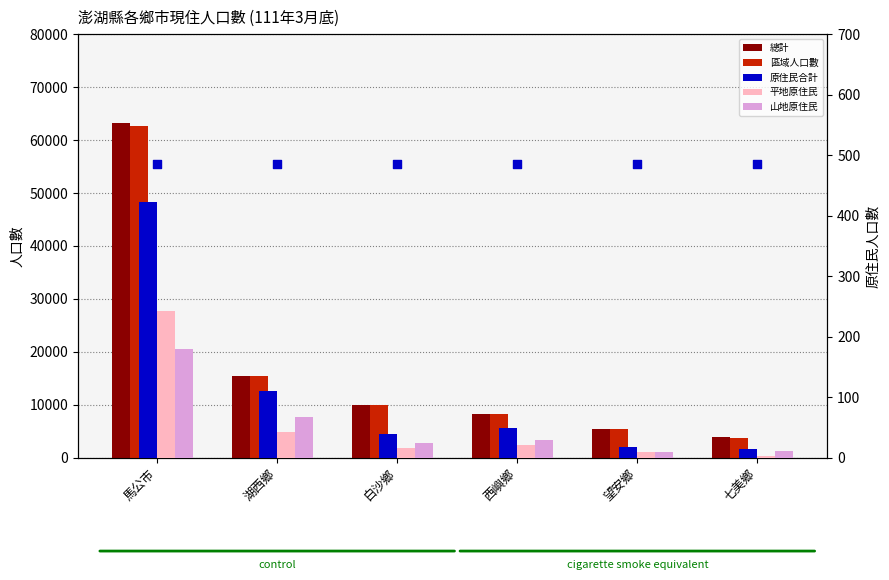

At which category is the sum across all series the highest?

馬公市